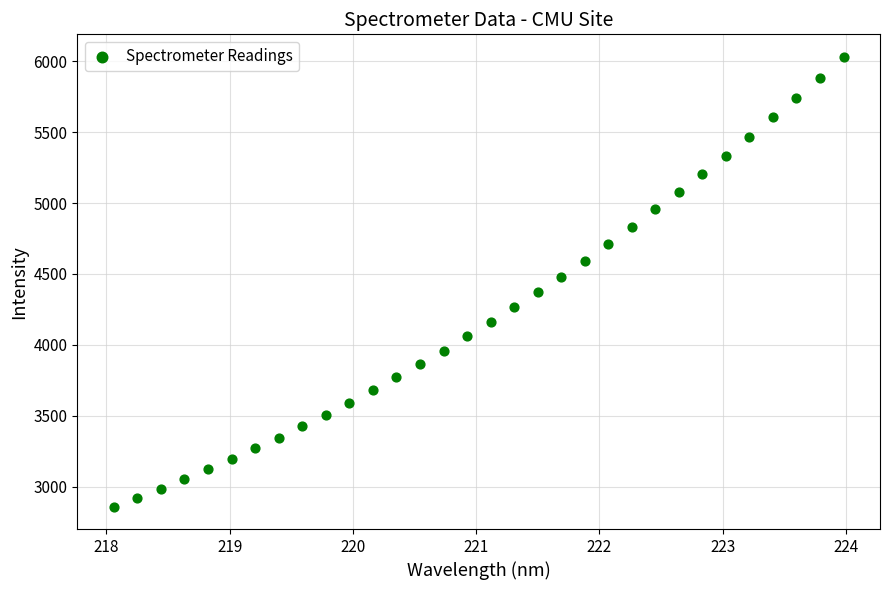

What is the range of Y values (max minus min)?

3171.3